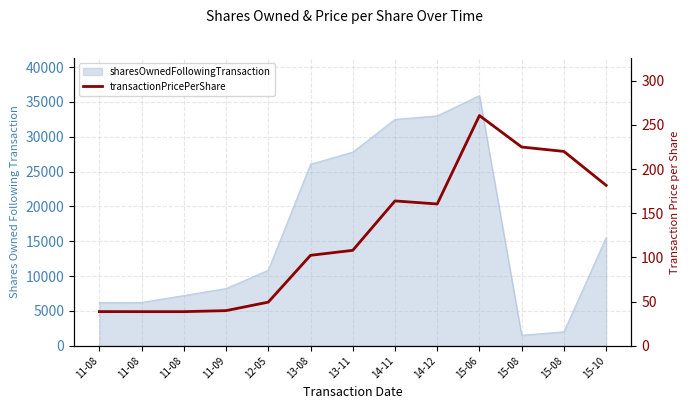

What is the difference between the values at 11-09 and 11-08?

1.1